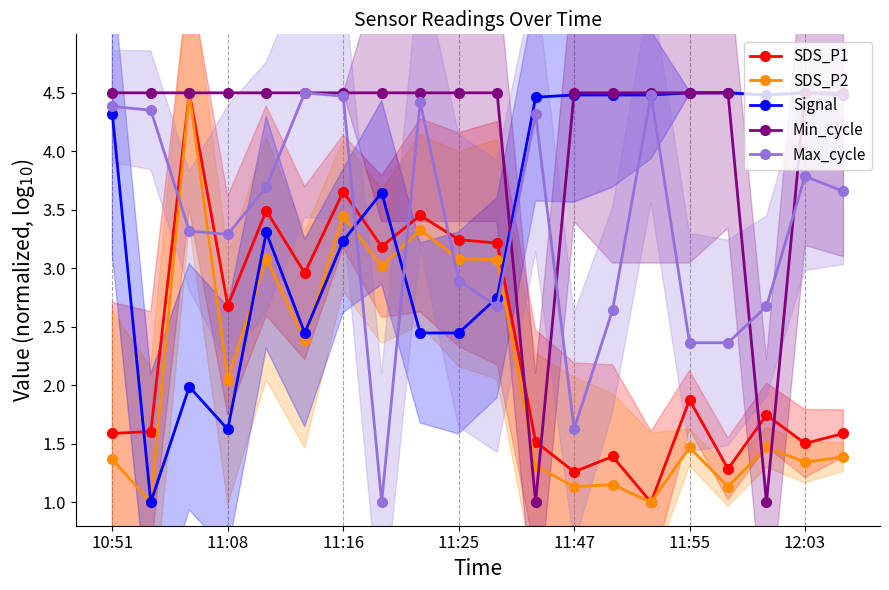

What is the highest value of the Max_cycle series?

4.5